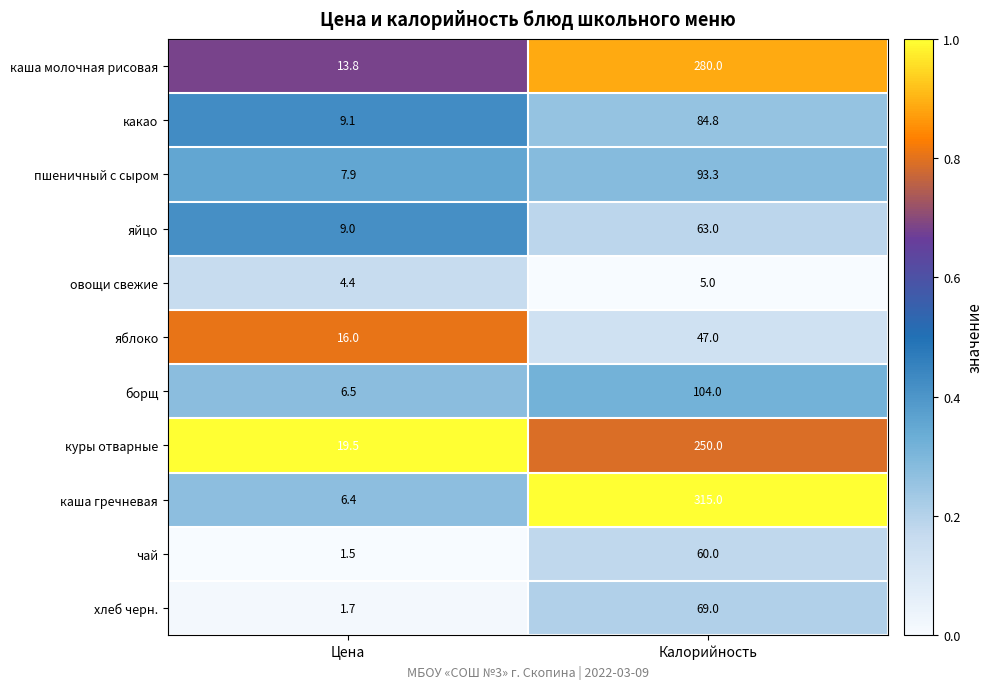

What is the average value of the куры отварные series?

134.8